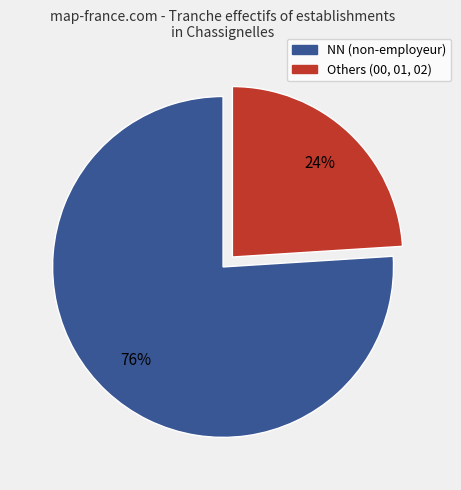

What is the ratio of the value at Others (00, 01, 02) to the value at NN (non-employeur)?

0.3